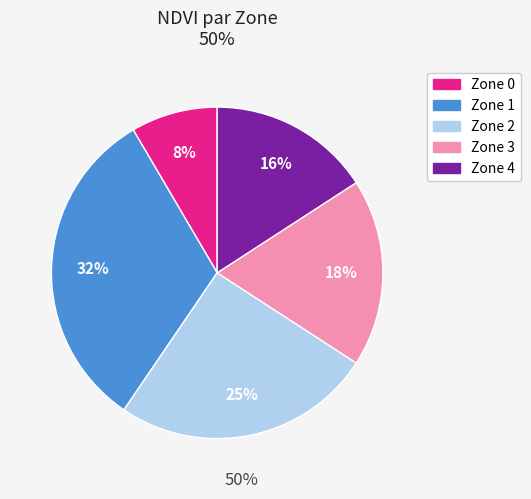

Between Zone 4 and Zone 2, which is larger?

Zone 2